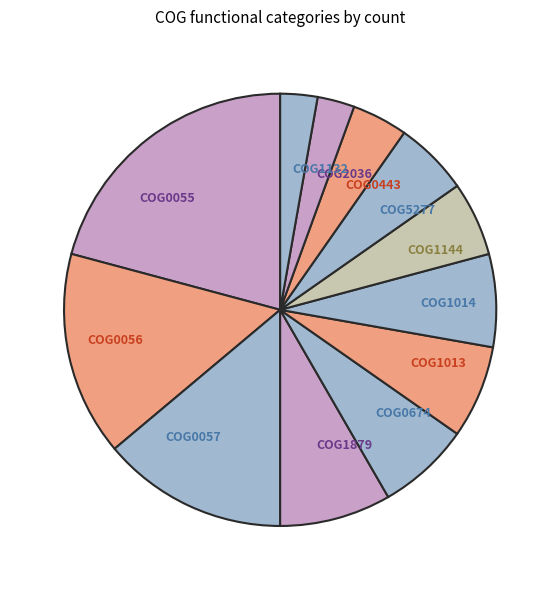

Does COG0056 account for over 50% of the chart?

No